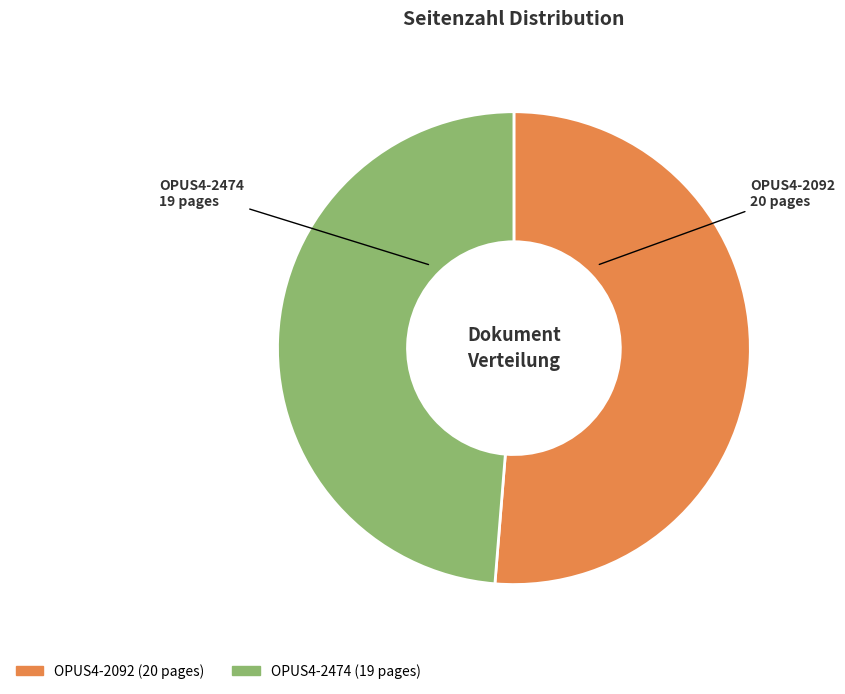

Combined, do OPUS4-2092 and OPUS4-2474 account for over 50%?

Yes